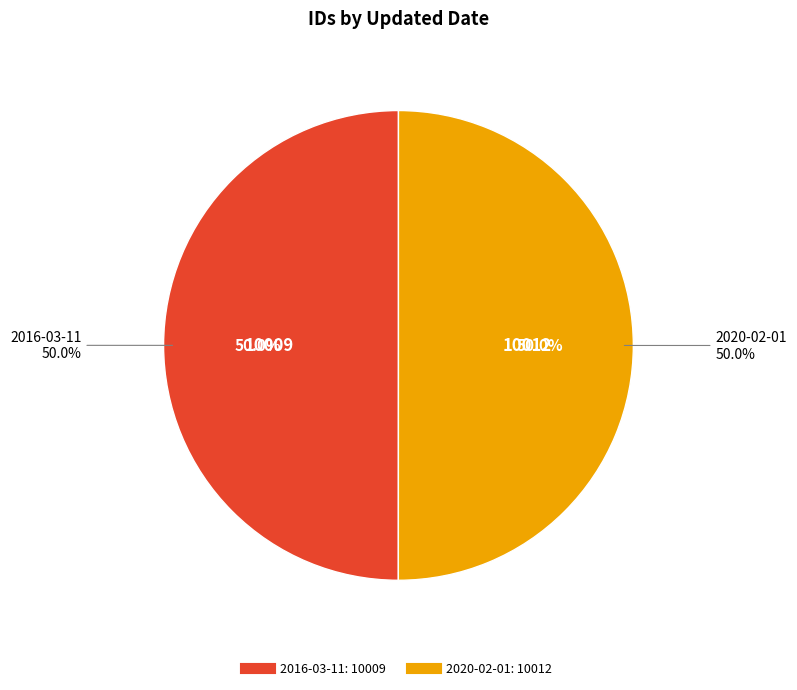

To the nearest percent, what percentage of the pie is 2016-03-11?

50%